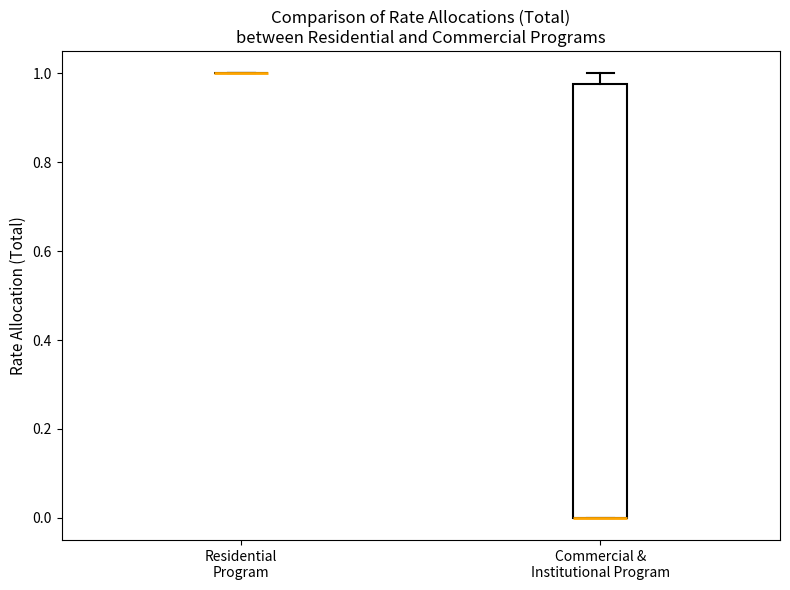

Reading left to right, transcribe this box plot: for each box, give where its median line is, the range the box spans, and where its two whiskers end, as read against the y-axis. The values are not printed on the chart, so give them approximately, as read against the axis.

Residential Program: box collapsed to a line at 1.00, whiskers 1.00 to 1.00
Commercial & Institutional Program: median 0.00 (drawn on the box's lower edge), box 0.00 to 0.98, whiskers 0.00 to 1.00